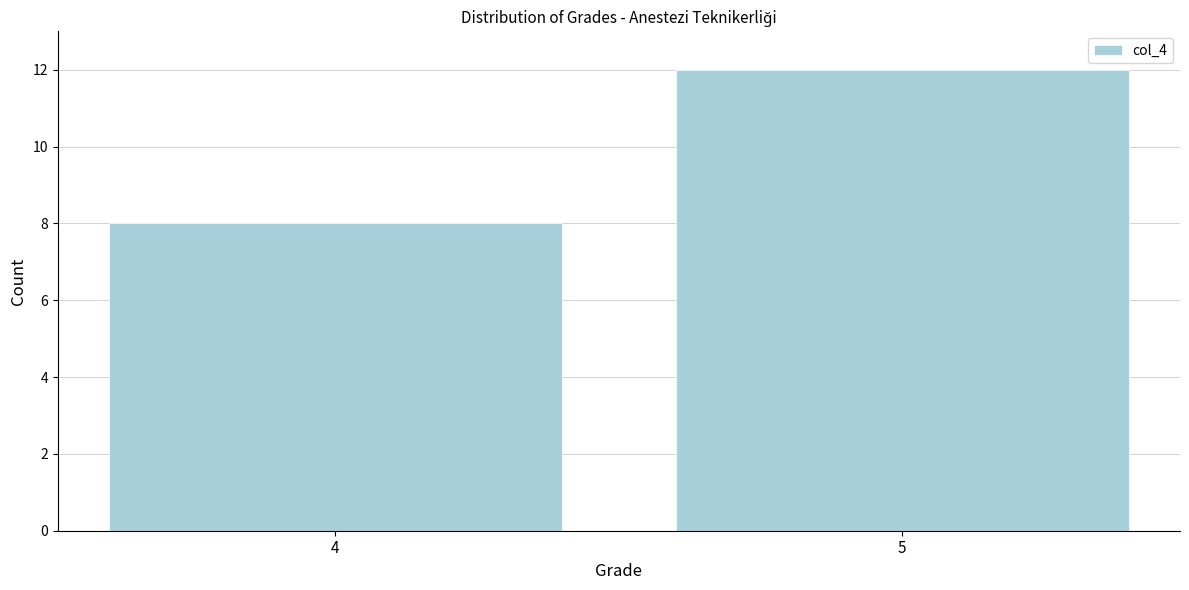

Reading left to right, what are all the values shown in this chart?

4=8	5=12